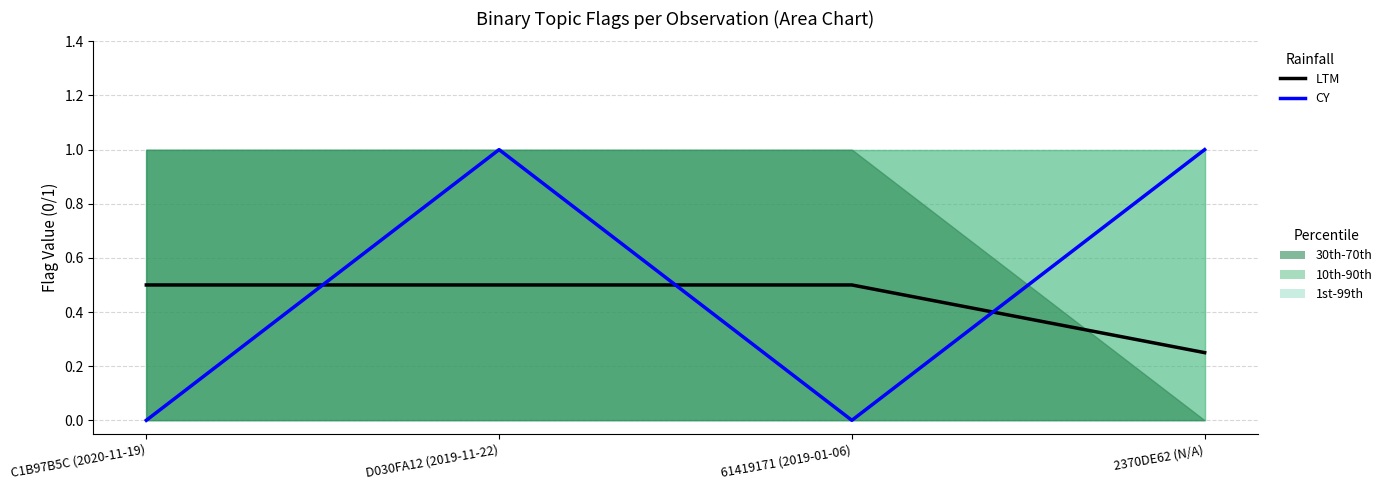

How many times do CY and LTM cross each other?

3